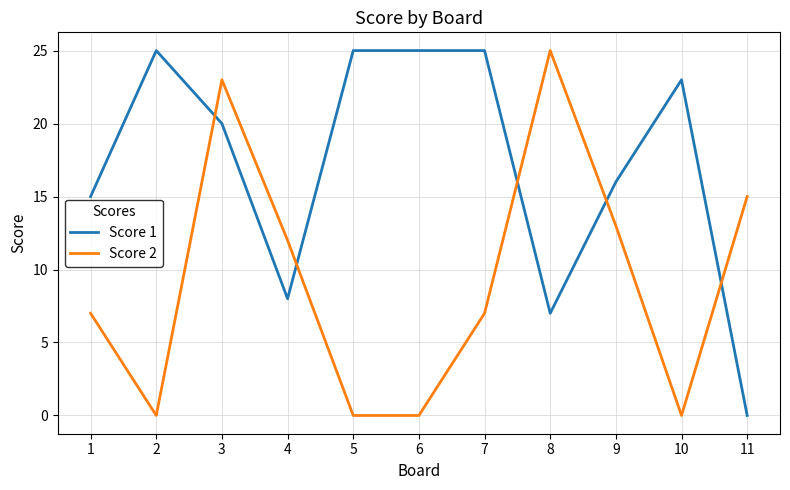

What is the maximum value shown in the chart?

25